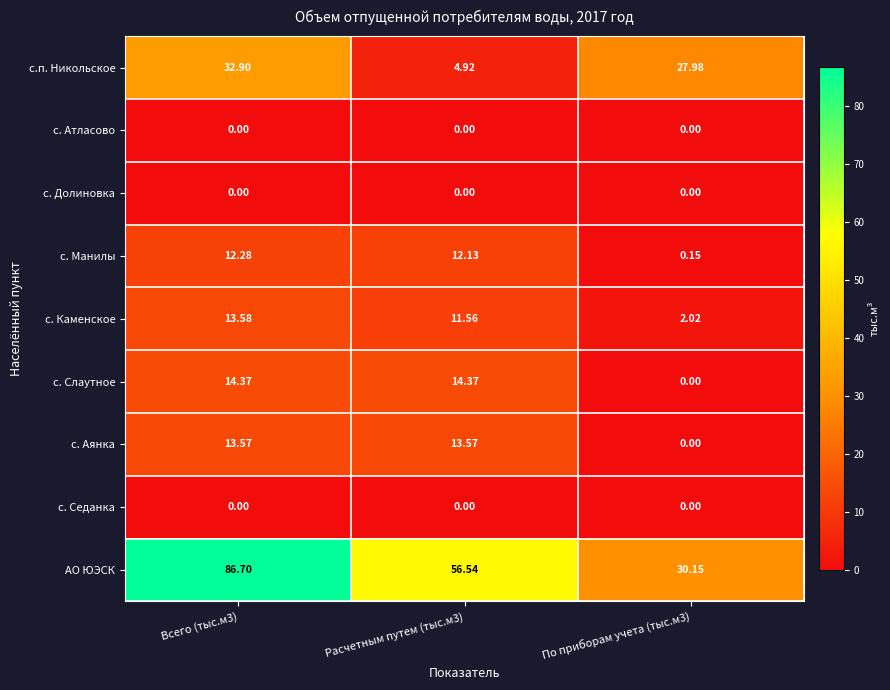

Which series has the widest spread of values?

АО ЮЭСК